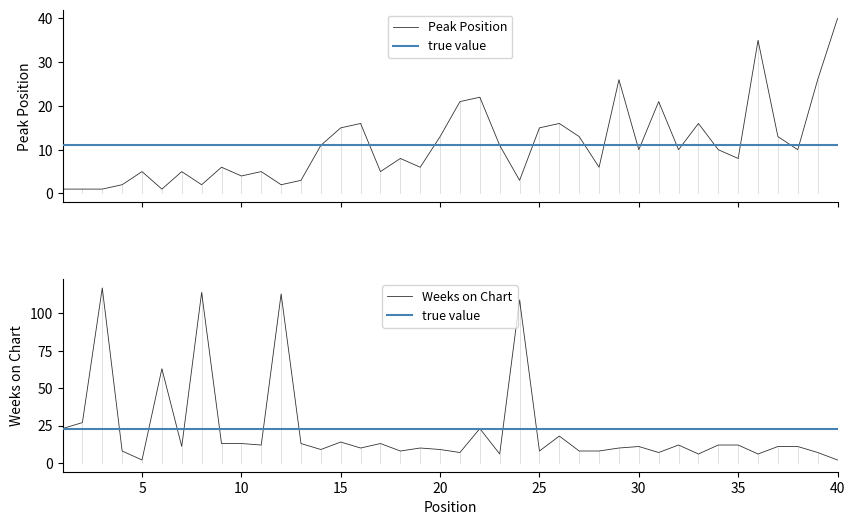

Between which two adjacent categories do Weeks on Chart and Peak Position first intersect?

4 and 5